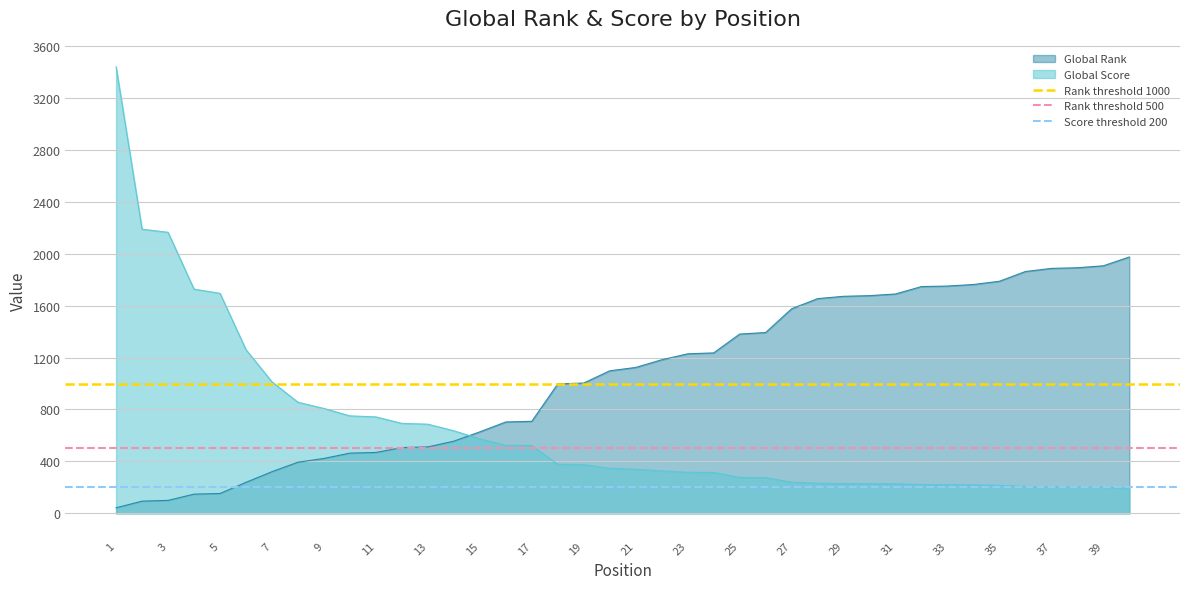

What is the sum of all Rank threshold 1000 values?

2000